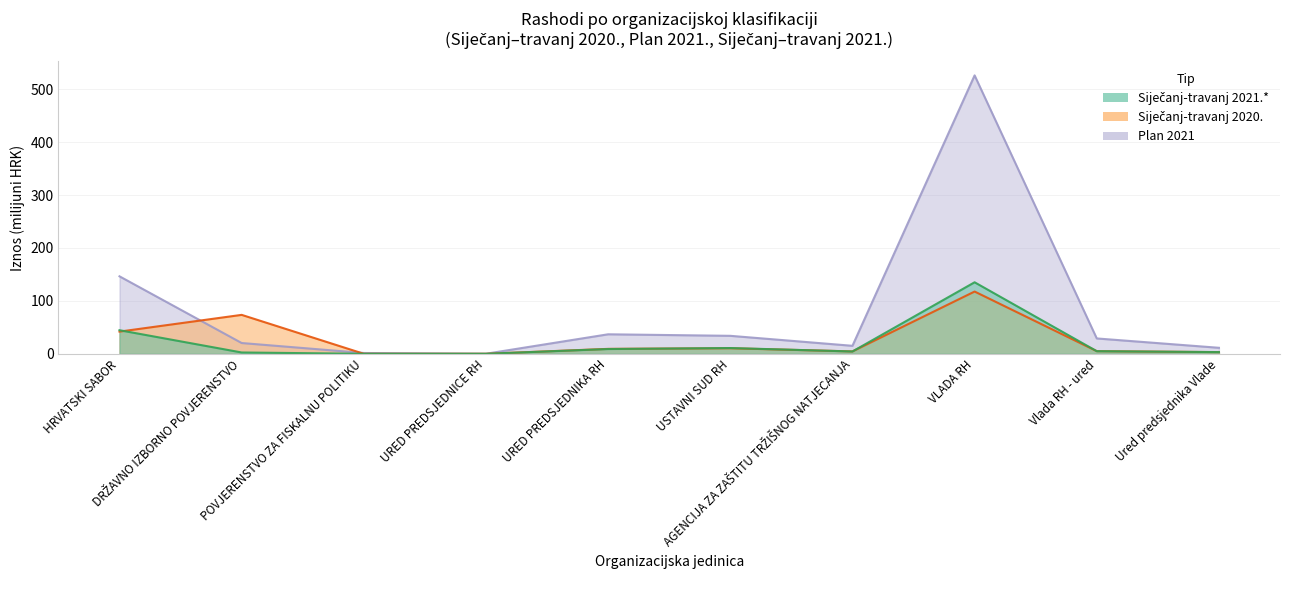

Where does the Plan 2021 series first go above 29?

HRVATSKI SABOR